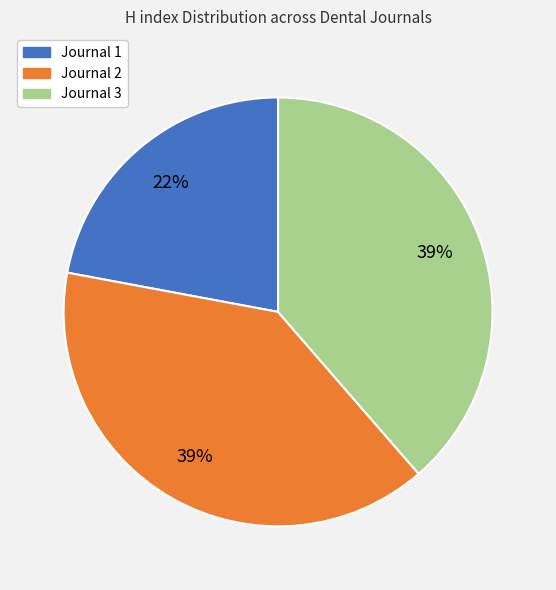

To the nearest percent, what is the difference between the largest and smallest slice percentages?

17%